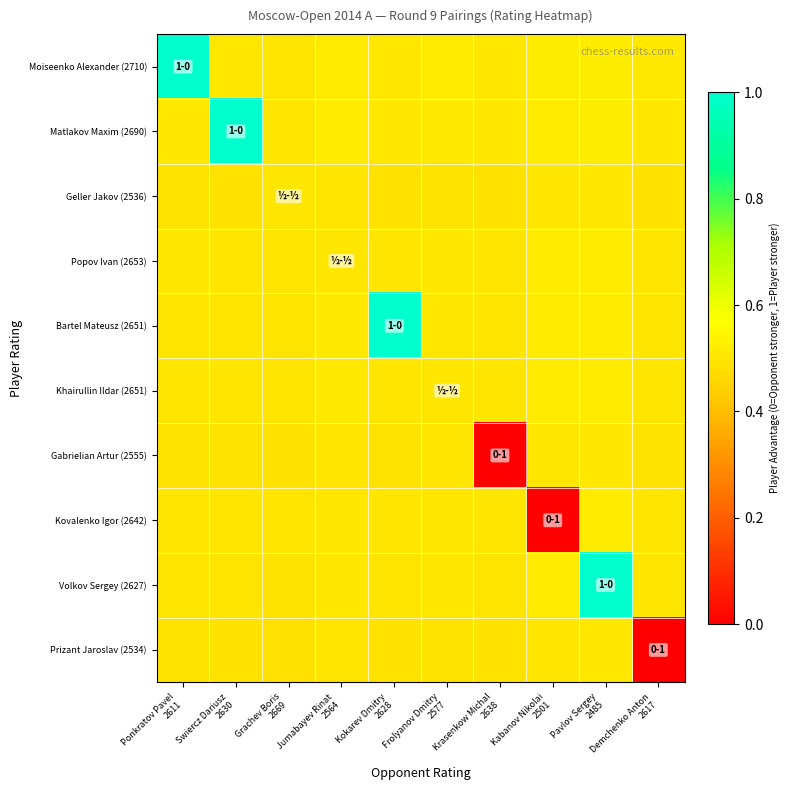

What is the difference between the highest and lowest values at Swiercz Dariusz
2630?

0.5